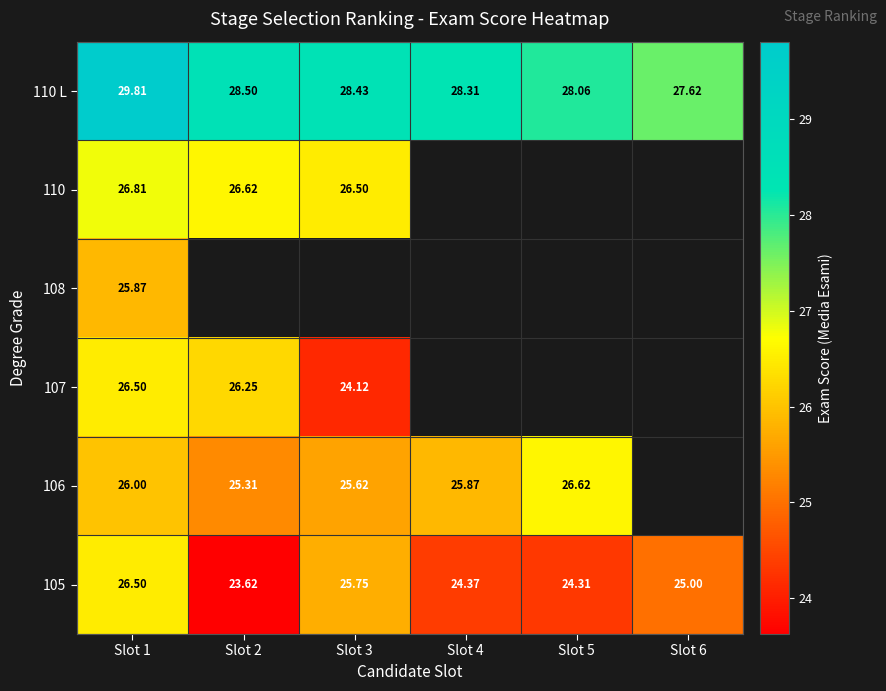

Is the value of 105 at Slot 4 greater than the value of 107 at Slot 2?

No